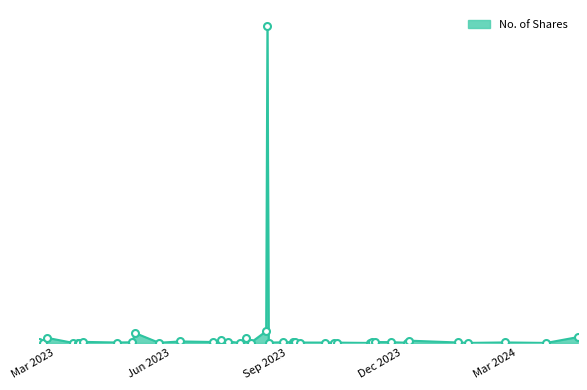

Does the chart have visible grid lines?

No